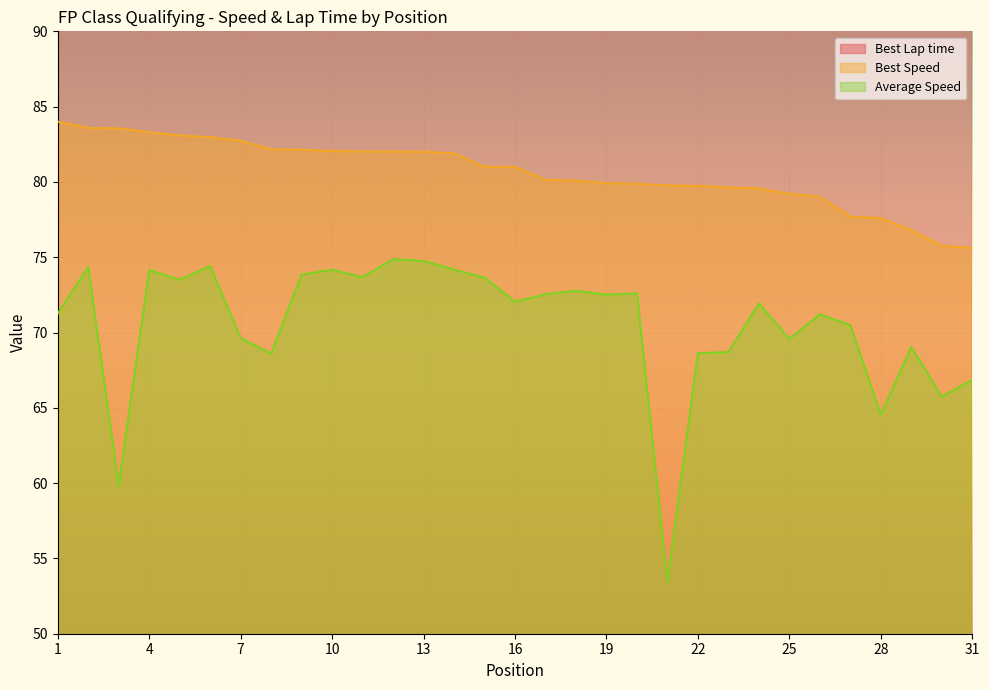

What is the value of the Average Speed point at the 15th from the left?

73.6